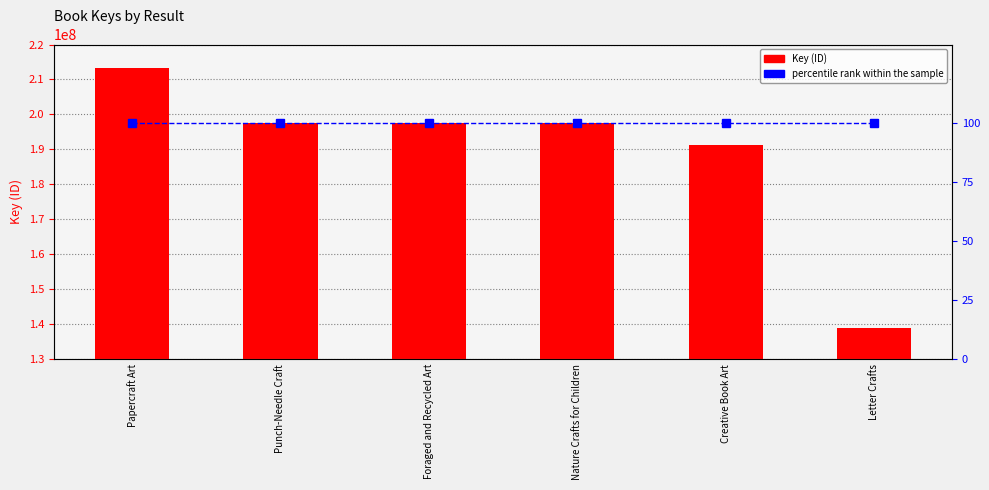

List the series in order of their overall mean, highest first.

Key (ID), percentile rank within the sample